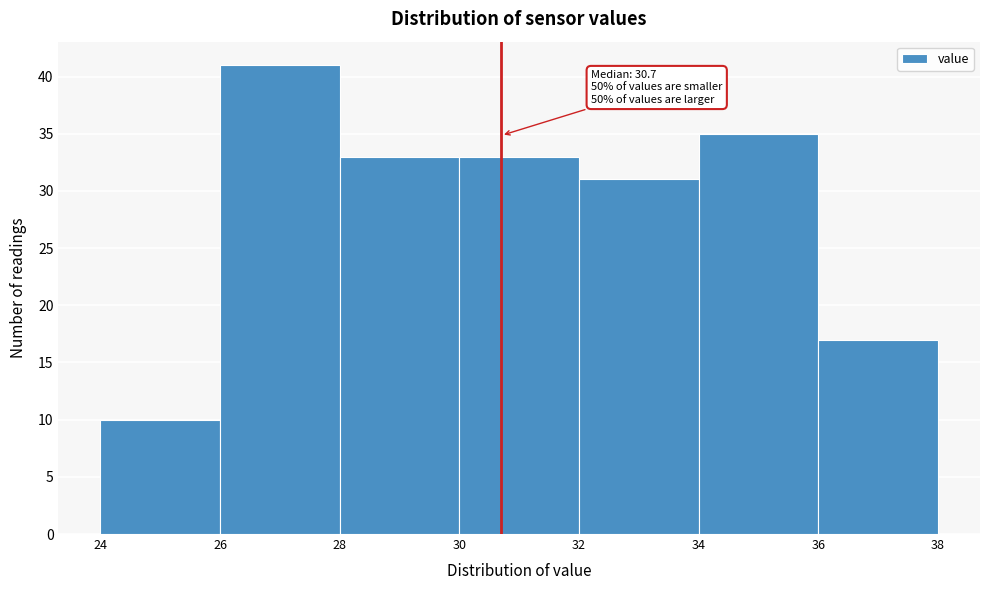

Which range on the x-axis has the tallest bar?

26 to 28